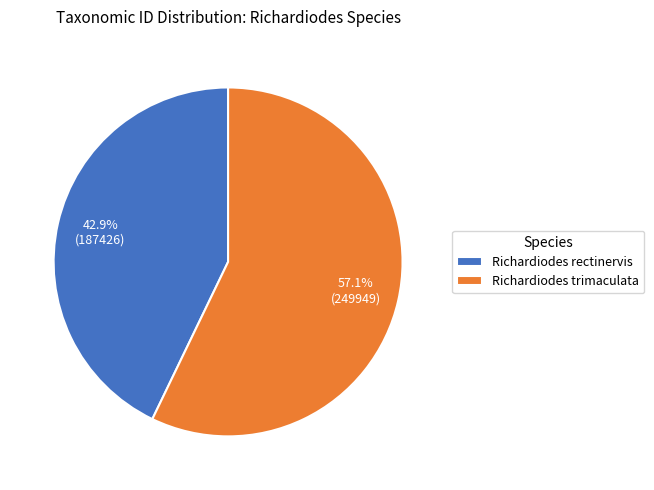

Which category accounts for the majority?

Richardiodes trimaculata